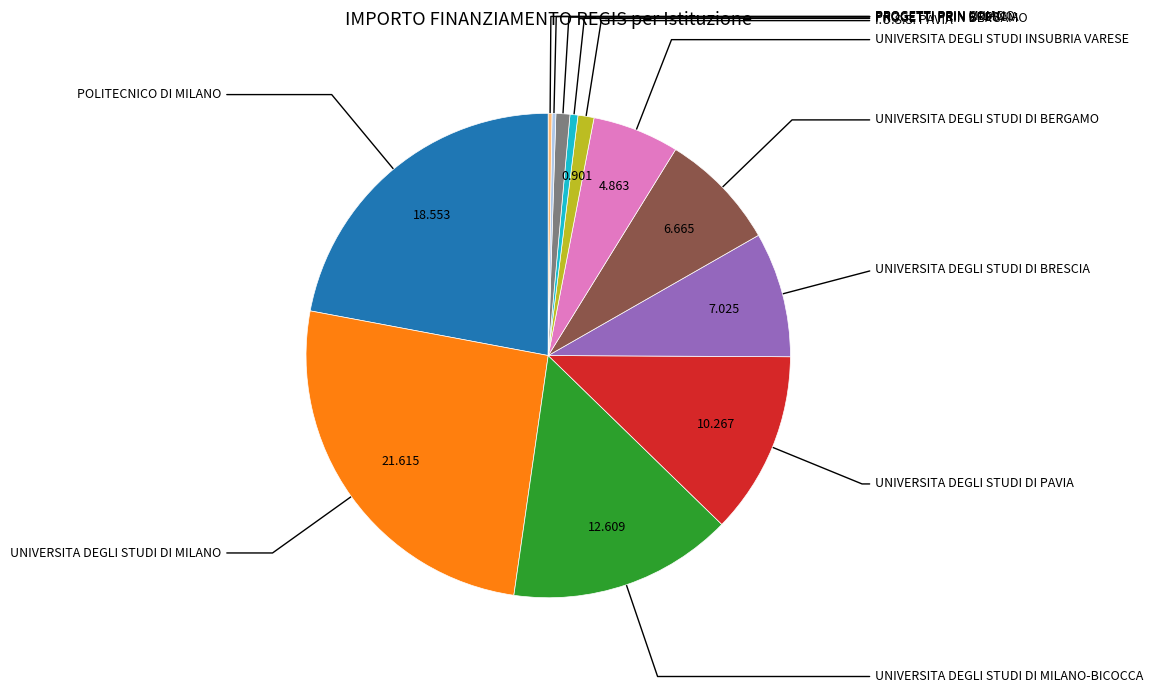

Does any single category account for the majority?

No